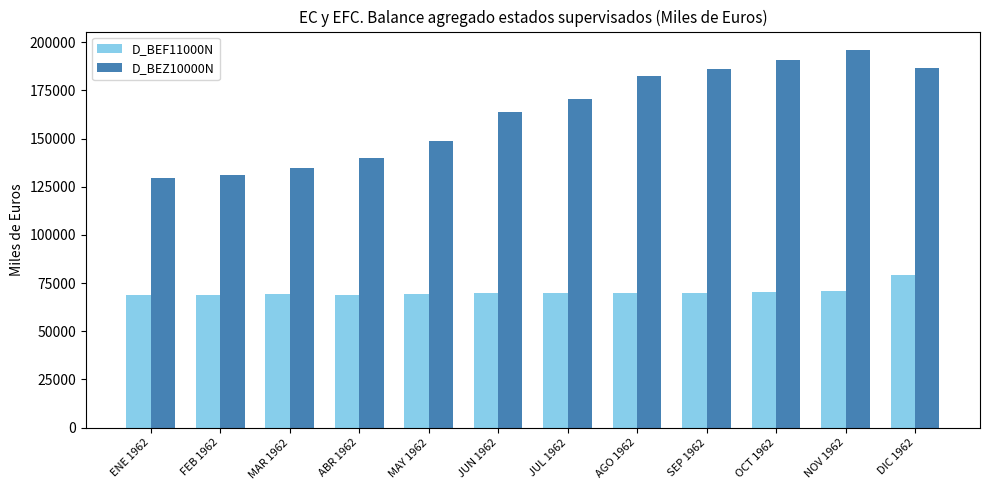

Which category has the highest value in the D_BEF11000N series?

DIC 1962